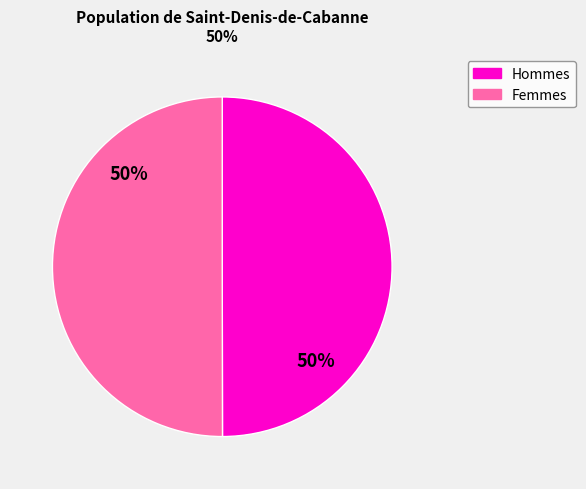

Is it true that Femmes is 50% of the pie?

True